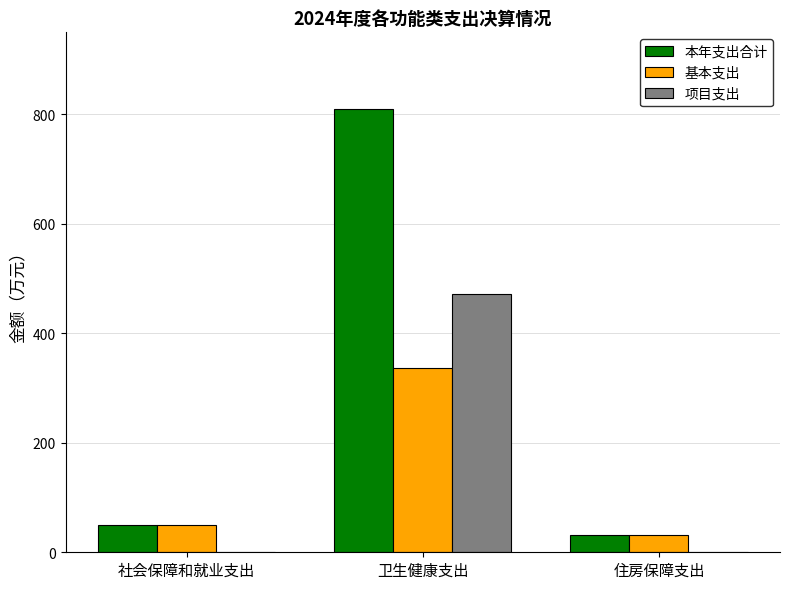

How many values in the 基本支出 series exceed 50?

2